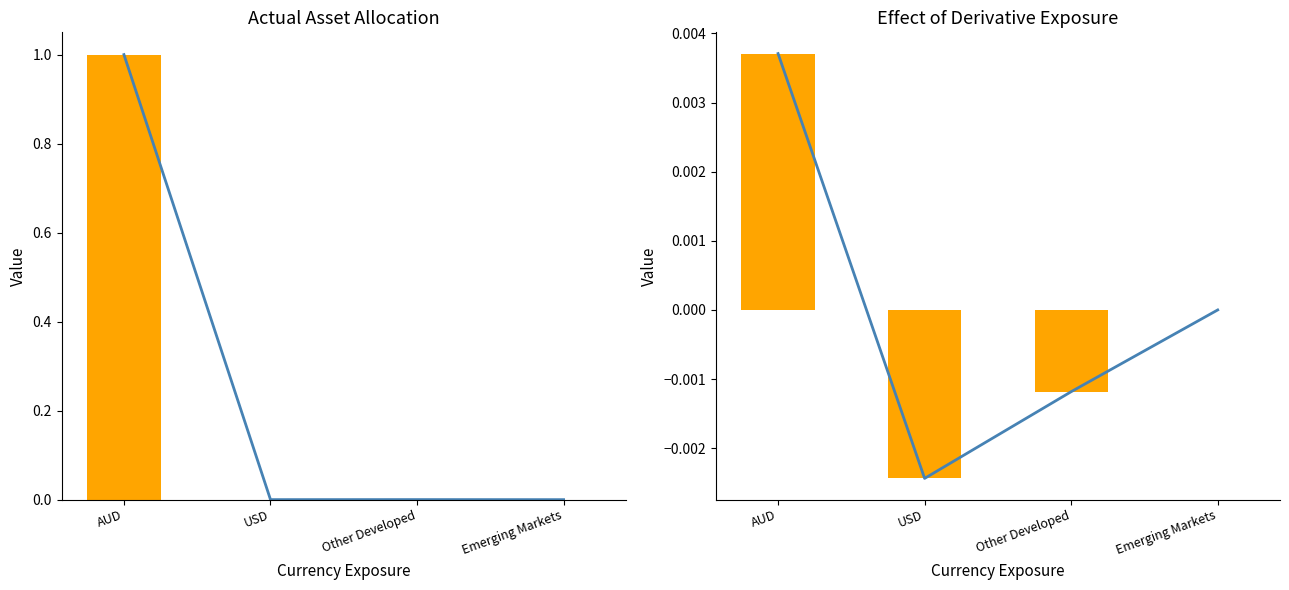

How many negative values does the Effect of Derivative Exposure series have?

2